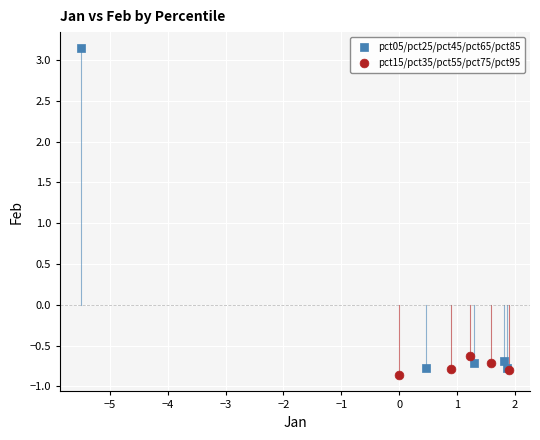

Which series contains the highest Y value?

pct05/pct25/pct45/pct65/pct85